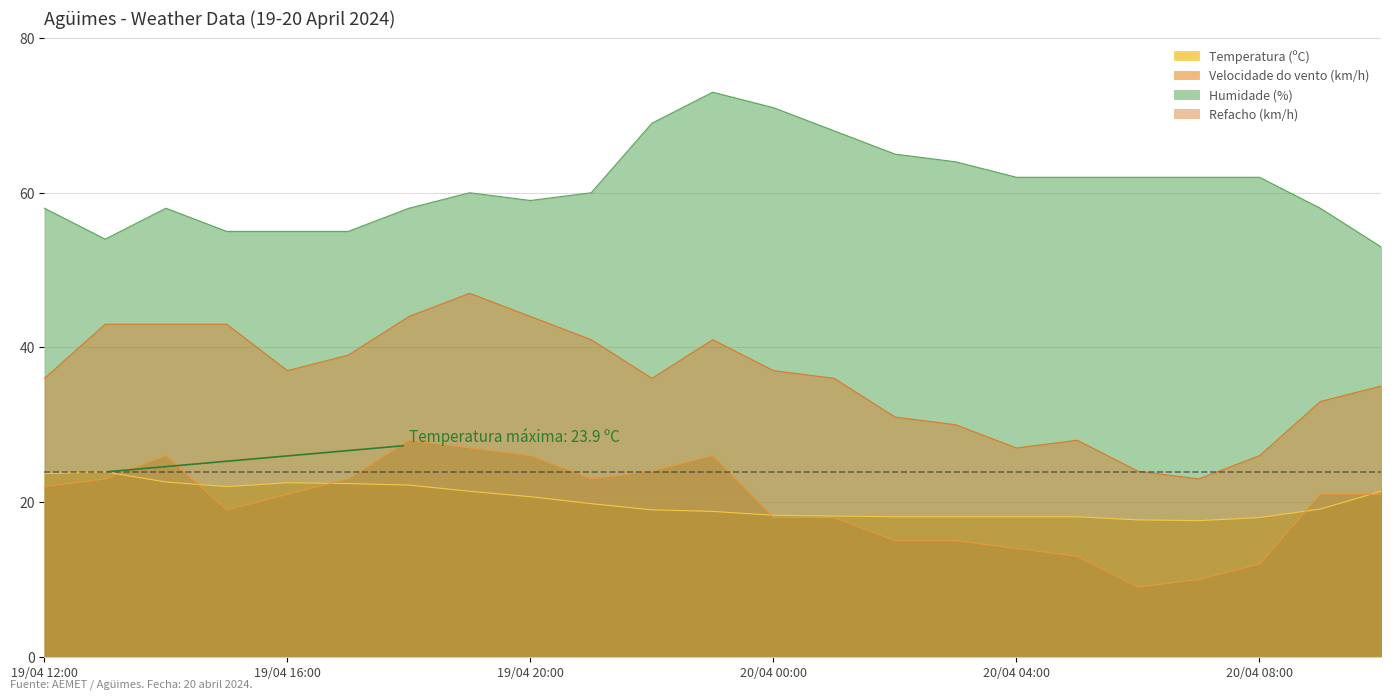

How many interior local valleys does the Refacho (km/h) series have?

4